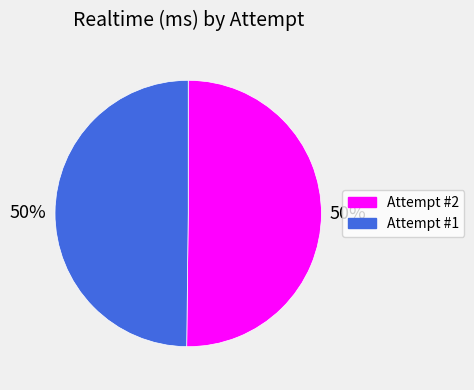

Approximately how many times larger is the value at Attempt #1 compared to Attempt #2?

1.0